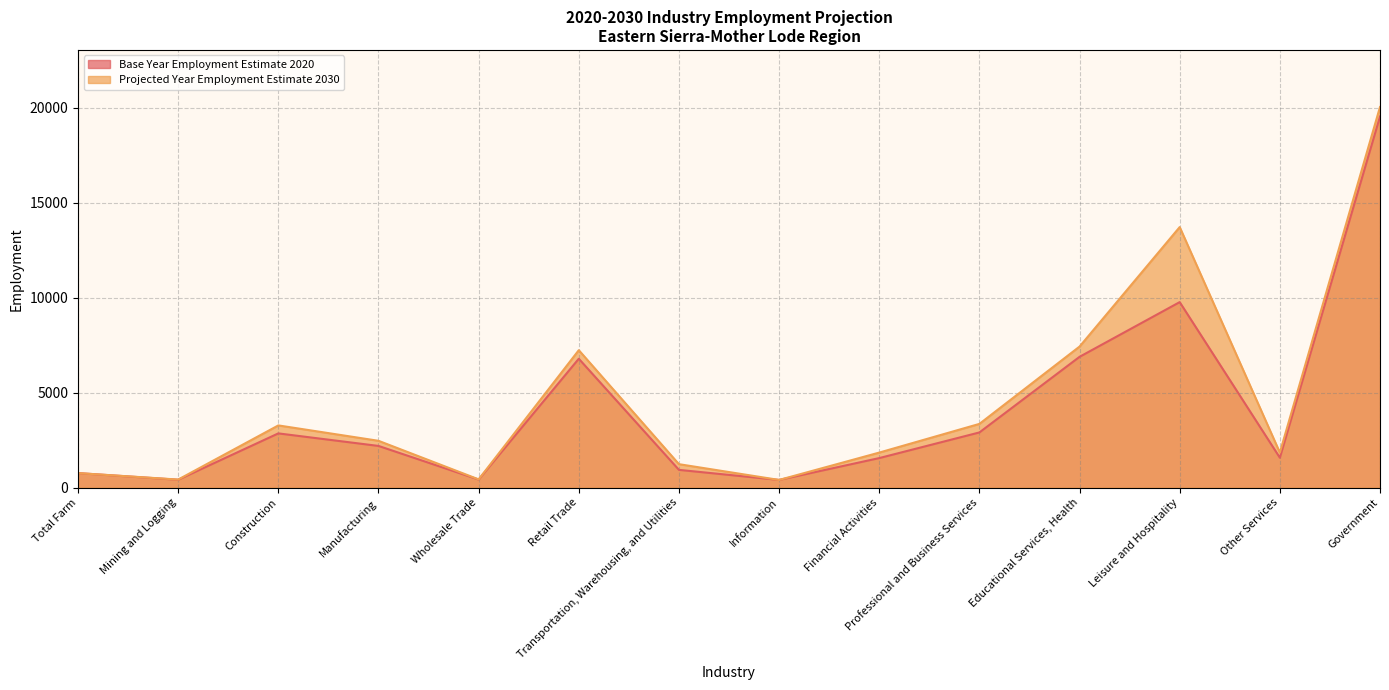

True or false: Base Year Employment Estimate 2020 and Projected Year Employment Estimate 2030 intersect in this chart.

False